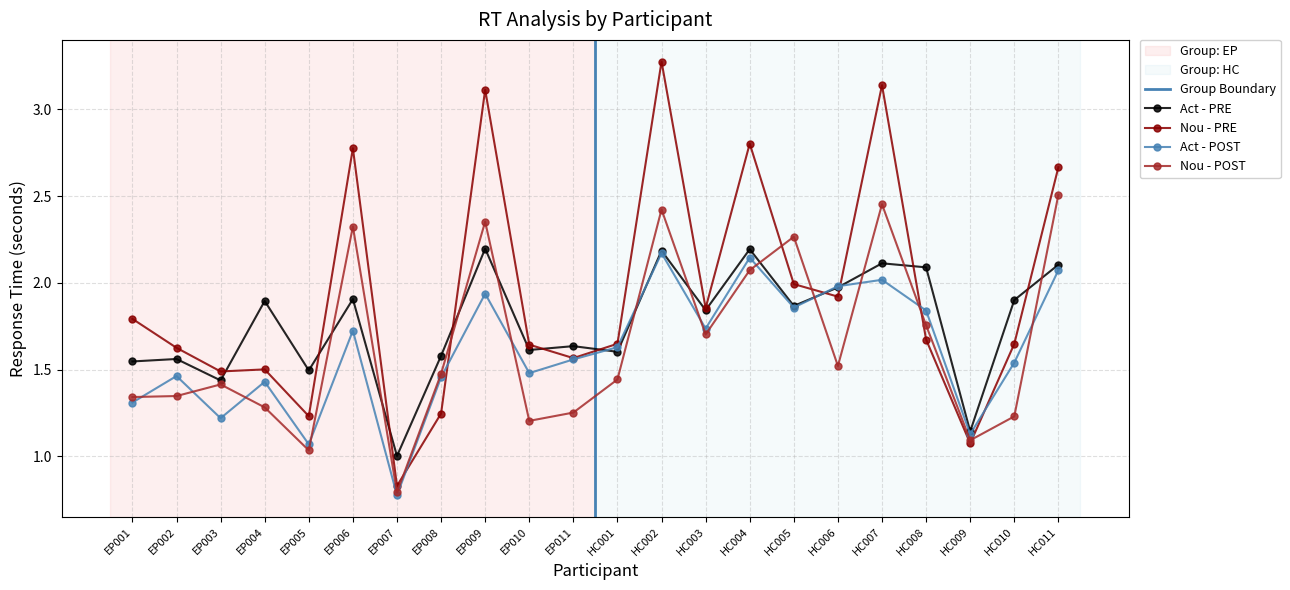

Count the number of data series in this chart.

4